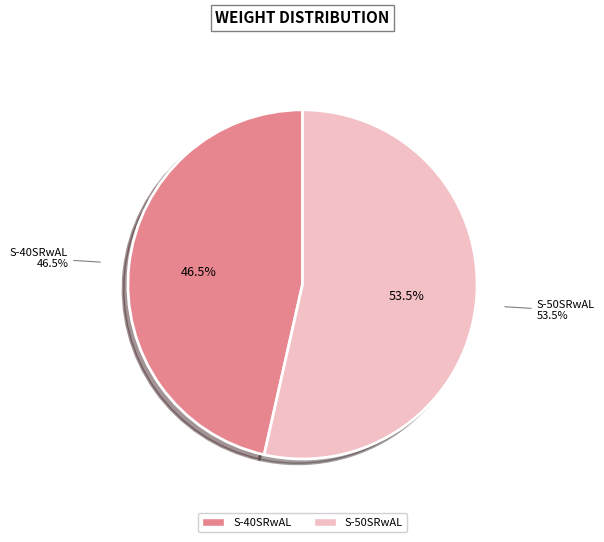

True or false: S-50SRwAL accounts for 47% of the total.

False